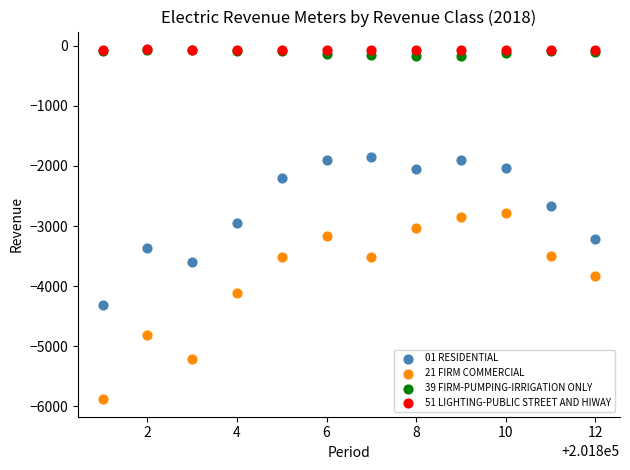

Which series reaches the minimum Y coordinate?

21 FIRM COMMERCIAL